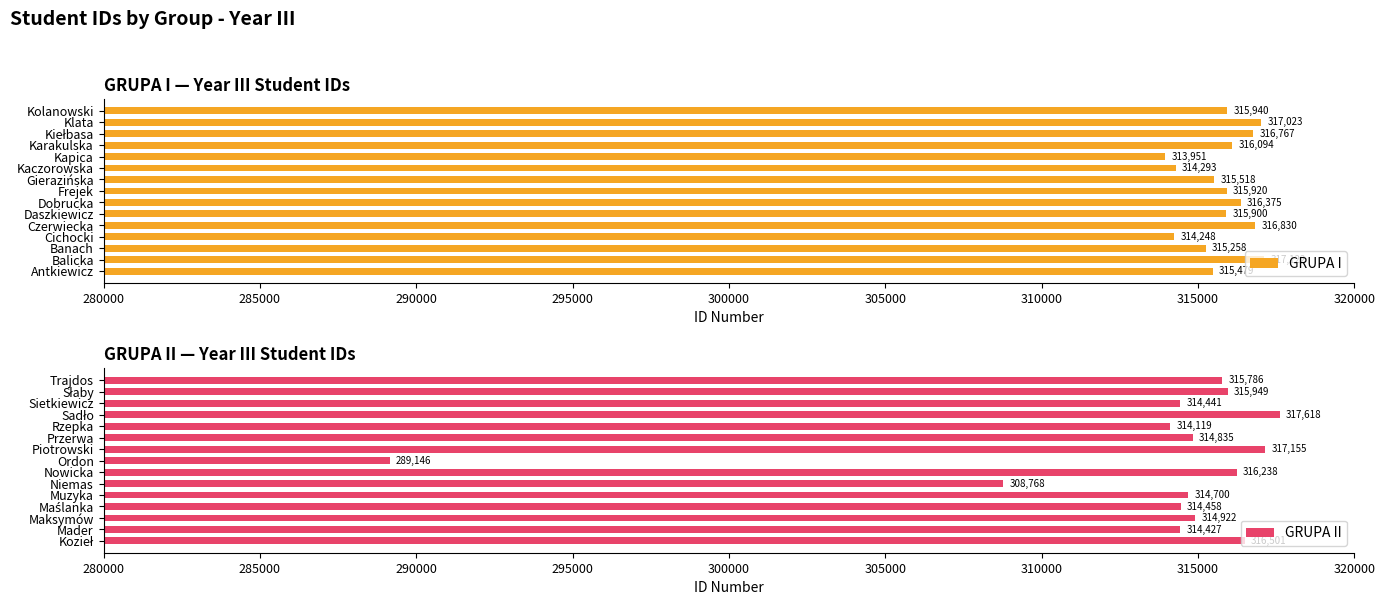

How many values in the GRUPA II series exceed 314835?

7